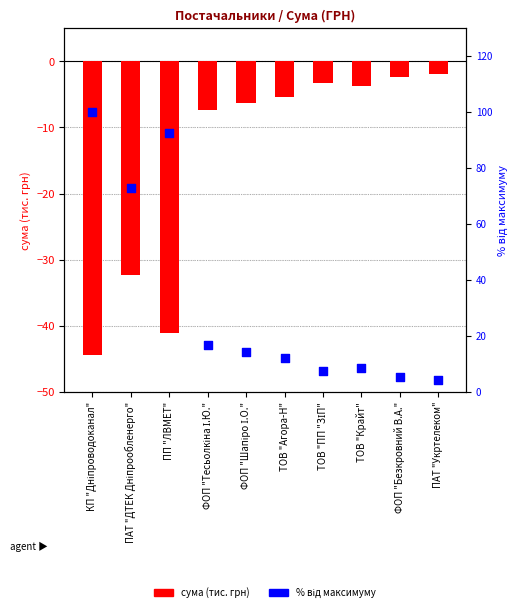

What is the total value across all series at ФОП "Безкровний В.А."?

2.9